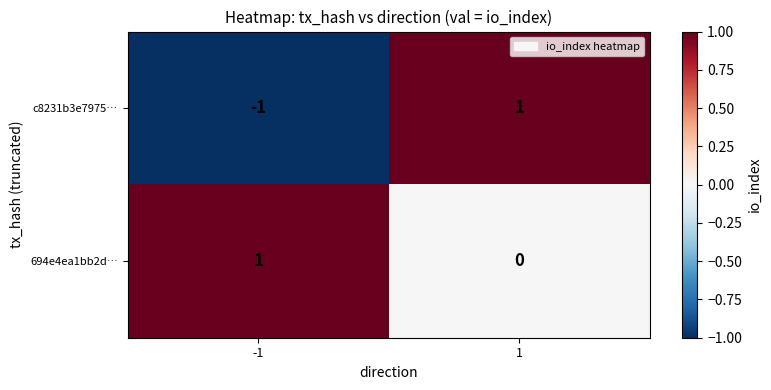

At which category does the chart reach its minimum across all series?

-1